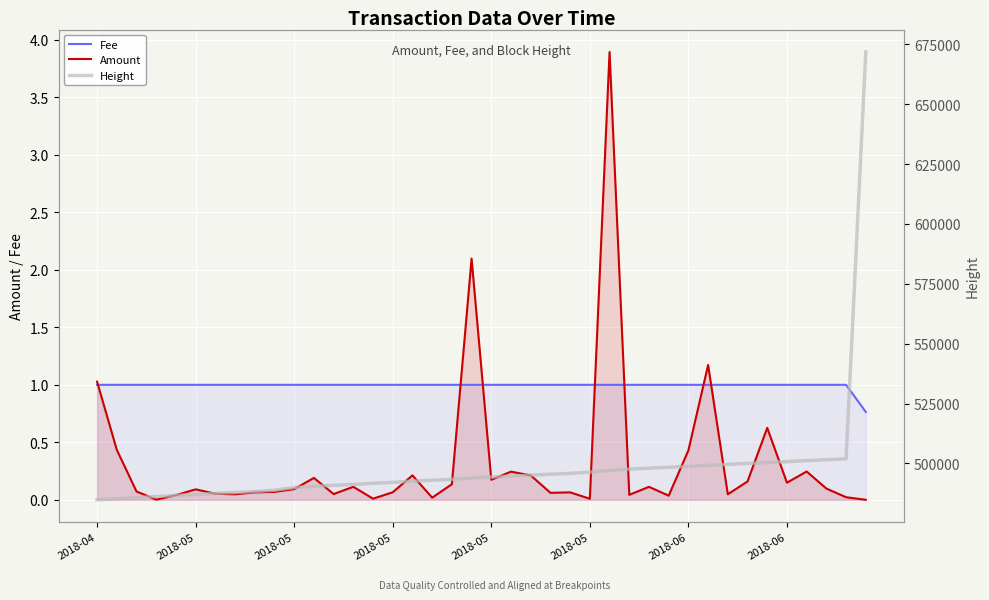

Where does the Height series first go above 494324?

21